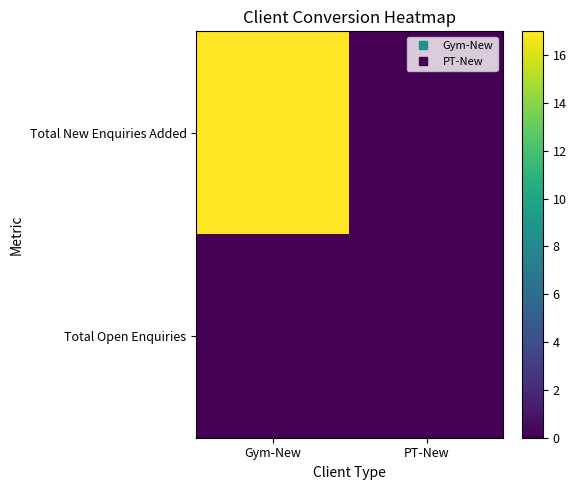

At how many categories does at least one series exceed 8?

1